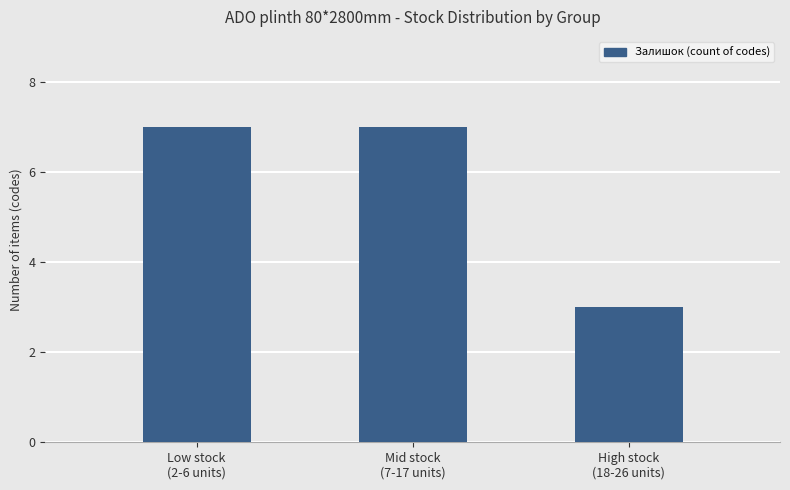

Reading right to left, extract all data points from this chart.

3	7	7